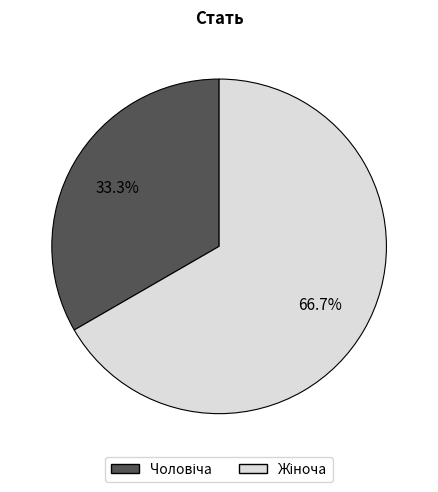

Is there any slice that represents more than half of the pie?

Yes